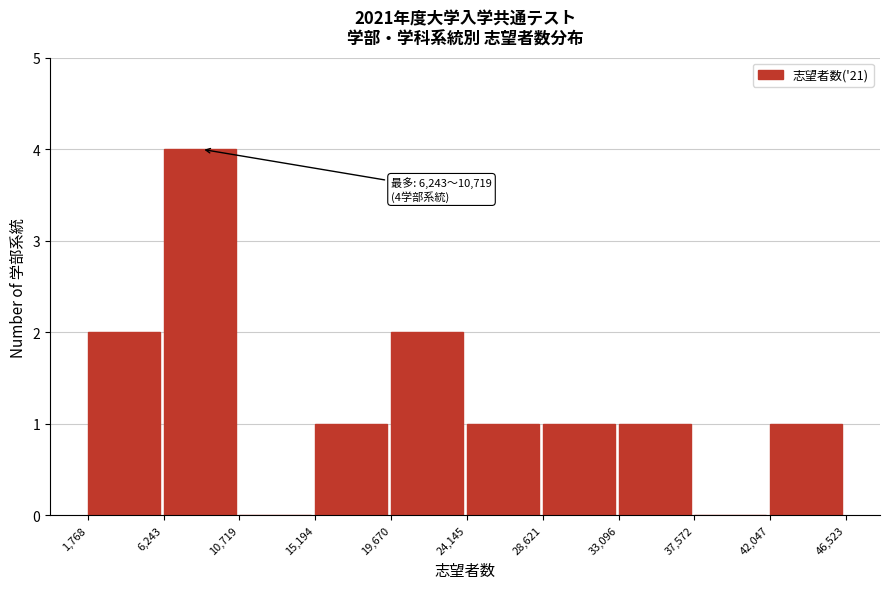

Which range on the x-axis has the tallest bar?

6,243 to 10,719